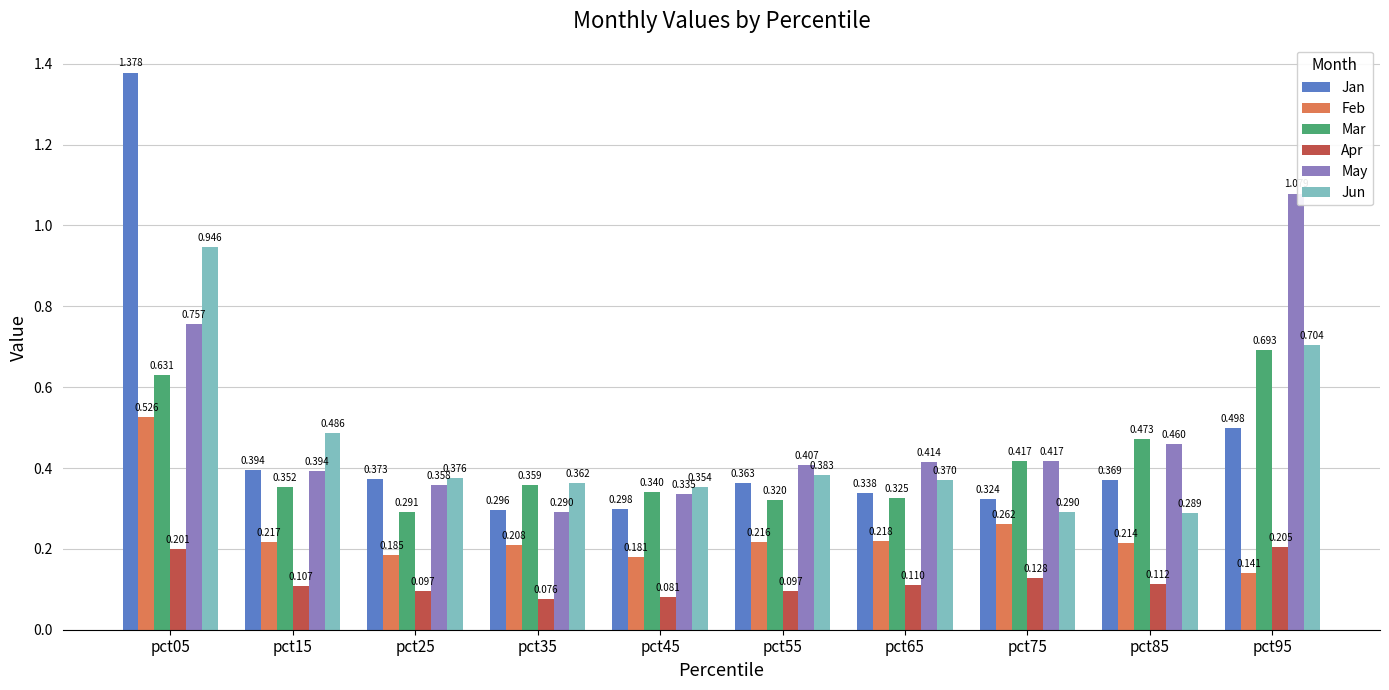

Which category has the lowest value in the Jan series?

pct35